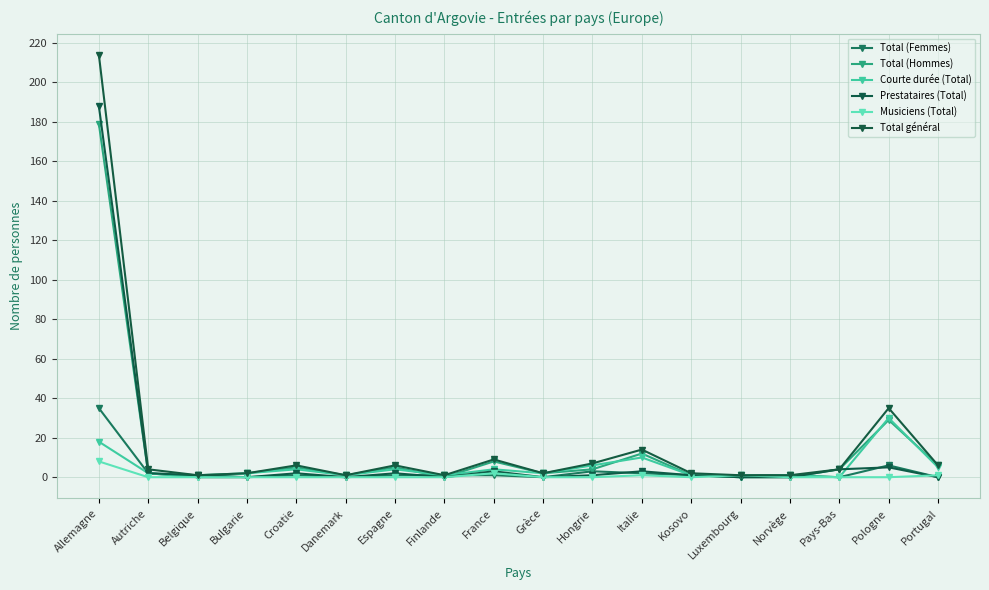

What is the difference between the Total (Hommes) values at Bulgarie and Espagne?

3